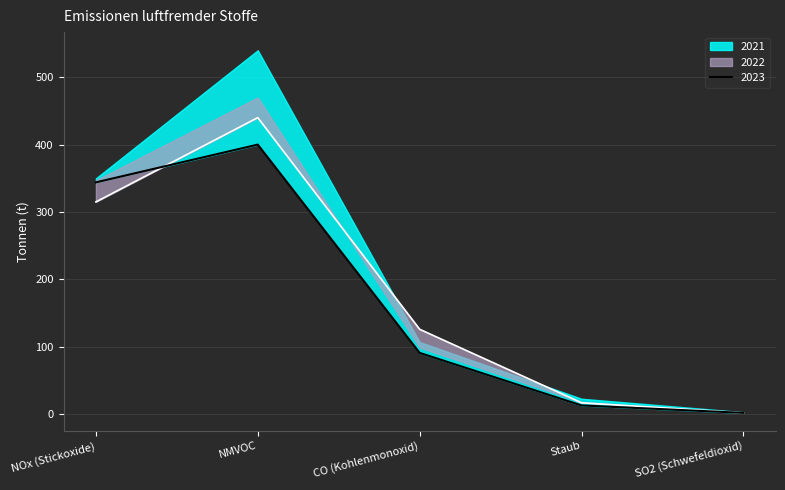

Which series changed the most between CO (Kohlenmonoxid) and SO2 (Schwefeldioxid)?

2022